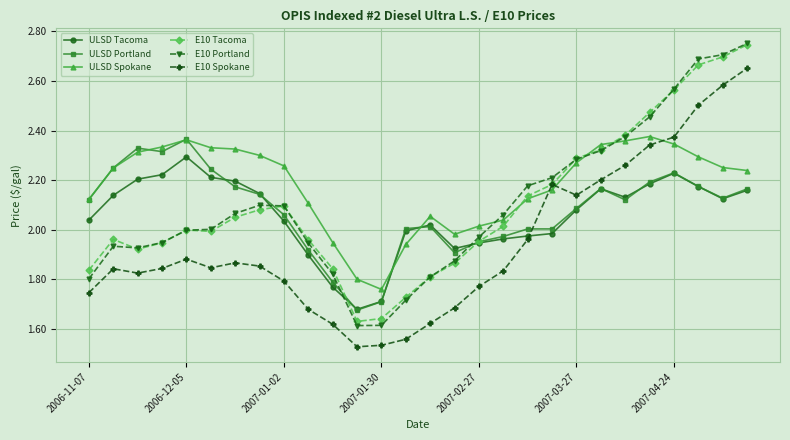

Which series has the largest total across all categories?

ULSD Spokane